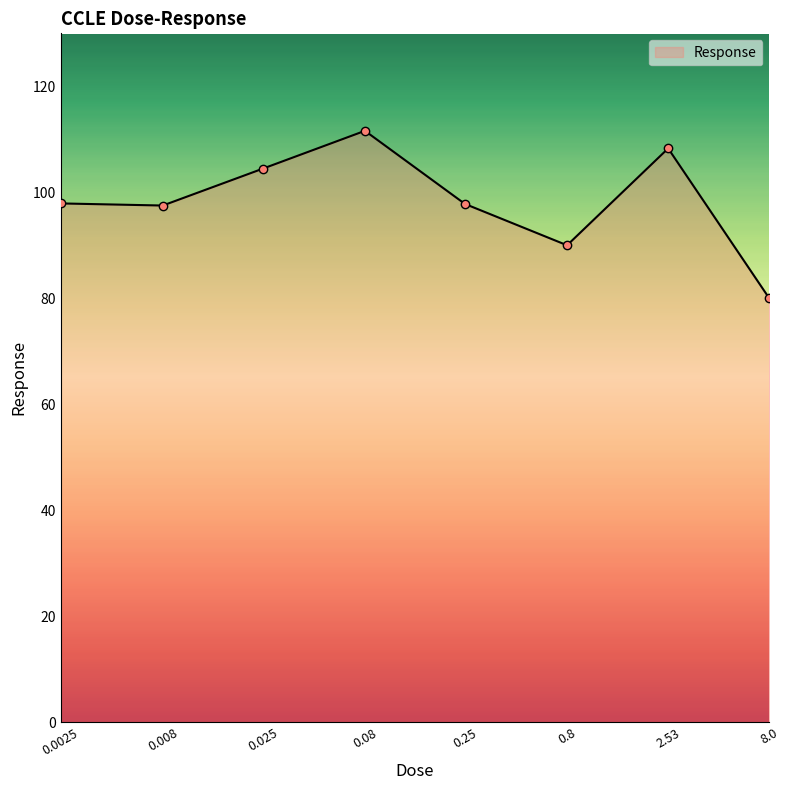

What is the difference between the maximum and minimum values?

31.6